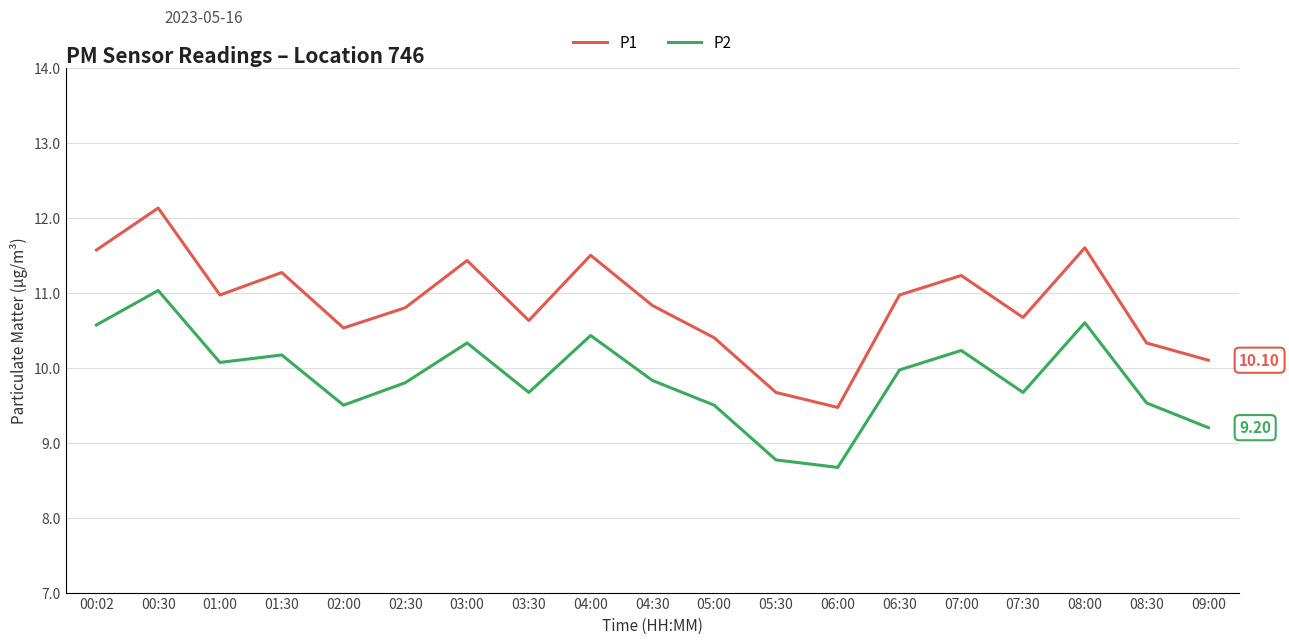

At 02:30, list the series in order from largest to smallest.

P1, P2